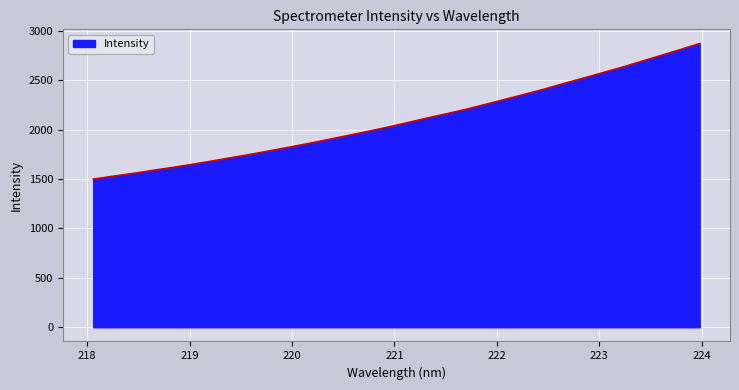

What is the greatest value displayed?

2869.6